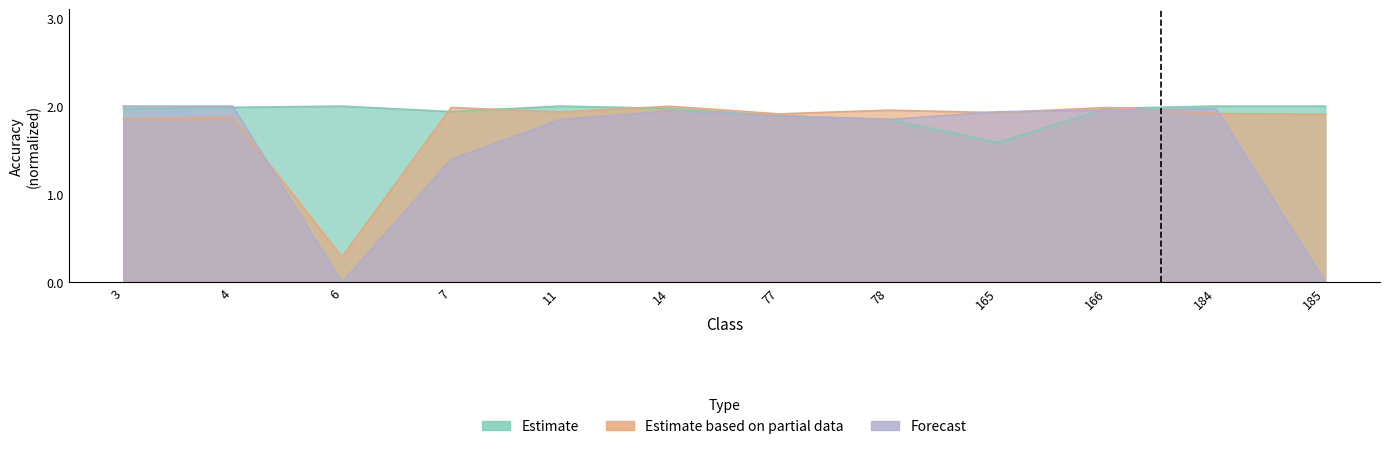

Which category has the lowest value across all series?

6